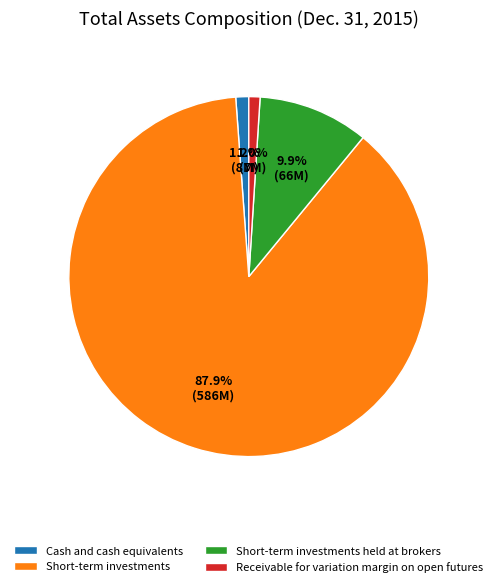

What percentage do Cash and cash equivalents and Receivable for variation margin on open futures together represent?

2.2%